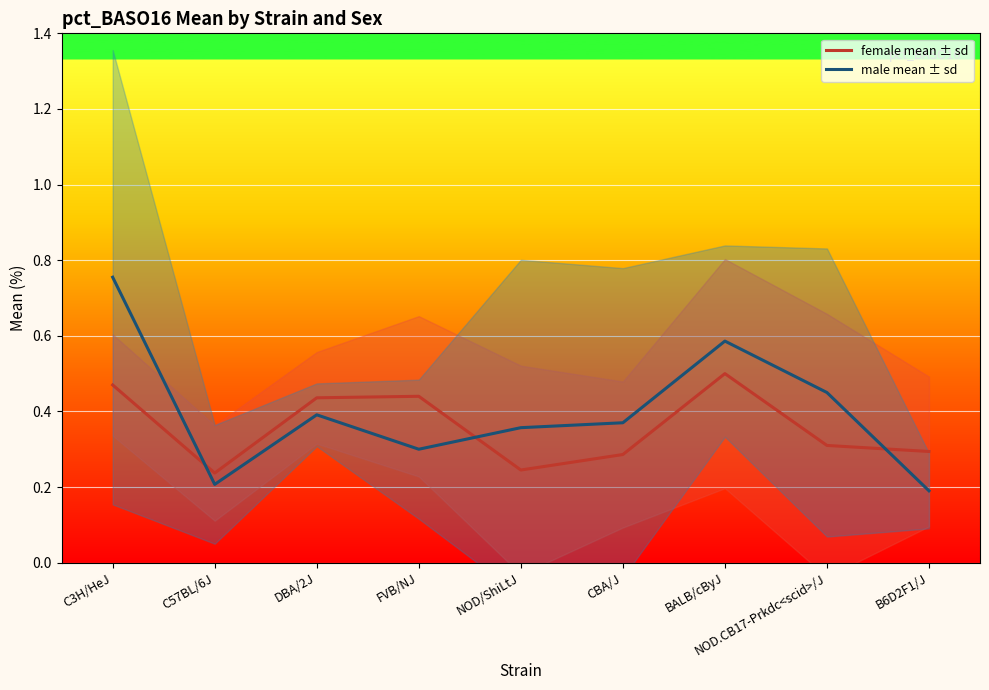

Which category has the highest value in the female_mean series?

BALB/cByJ